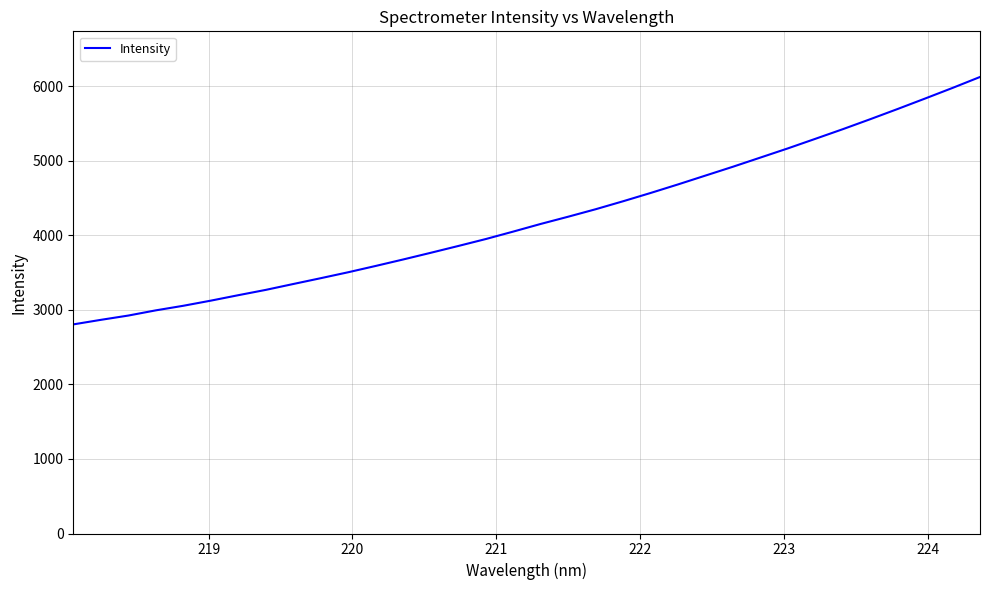

What is the difference between the maximum and minimum values?

3318.6